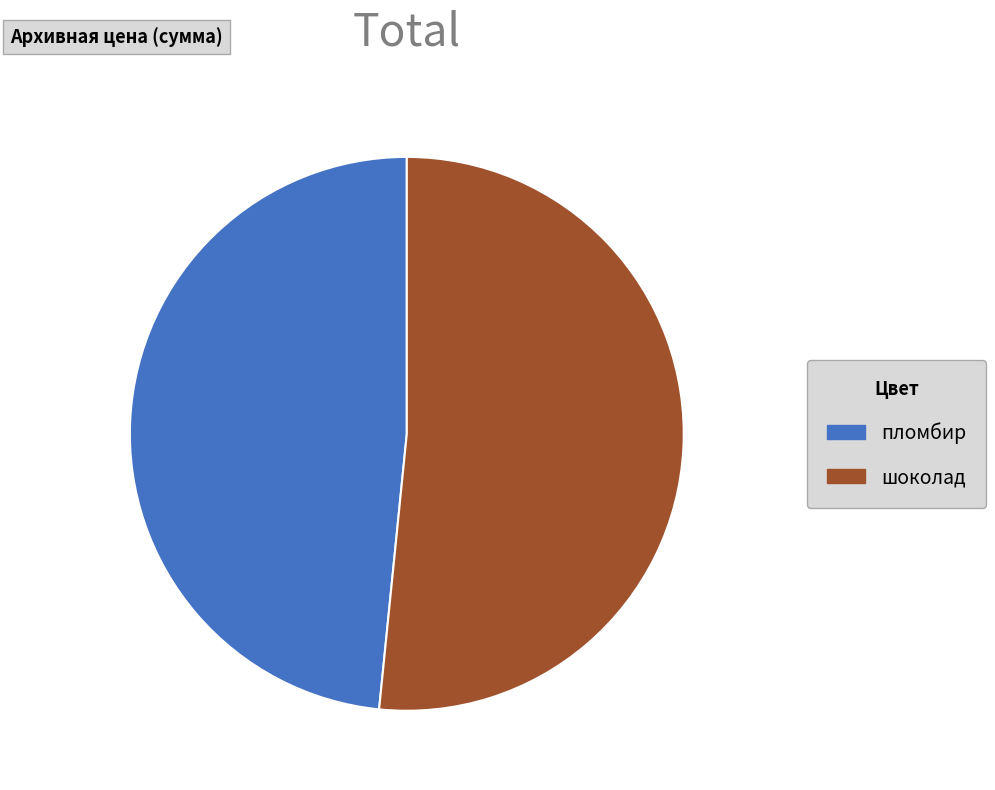

Is it true that шоколад is 52% of the pie?

True